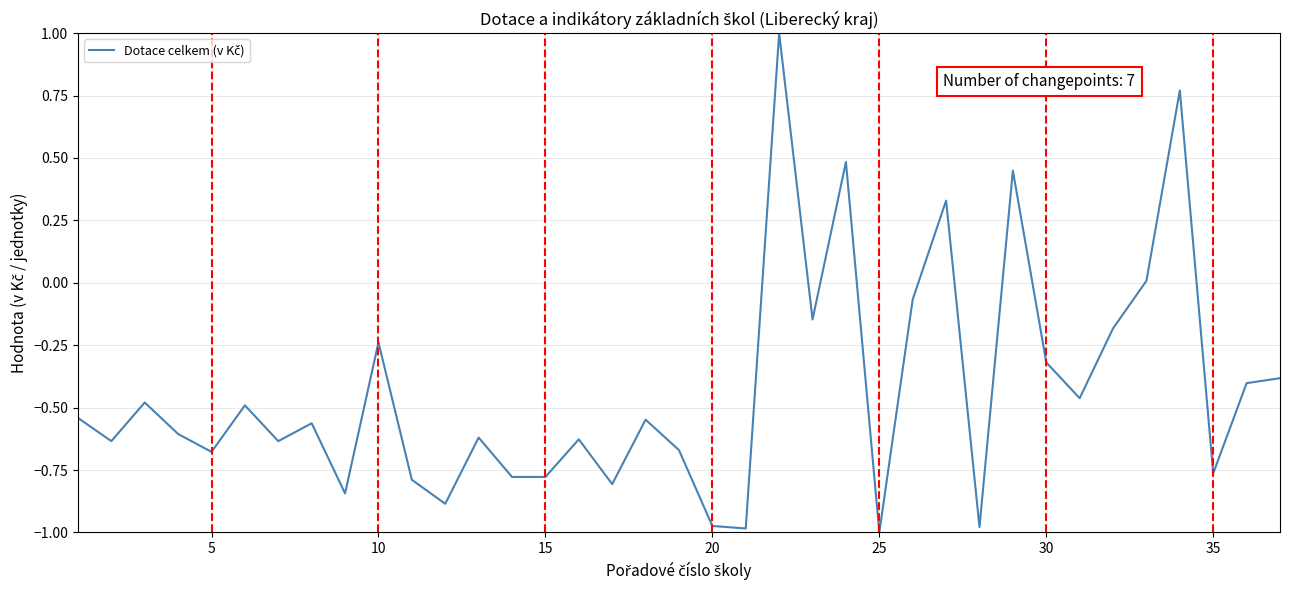

What is the difference between the maximum and minimum values?

2.0